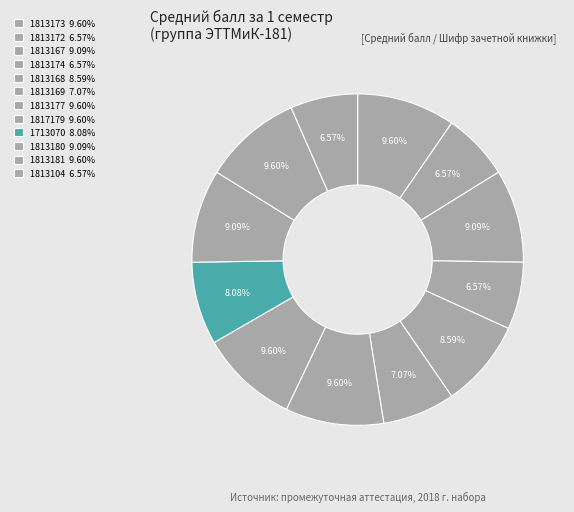

Do 1813172 and 1813173 together represent more than half of the pie?

No